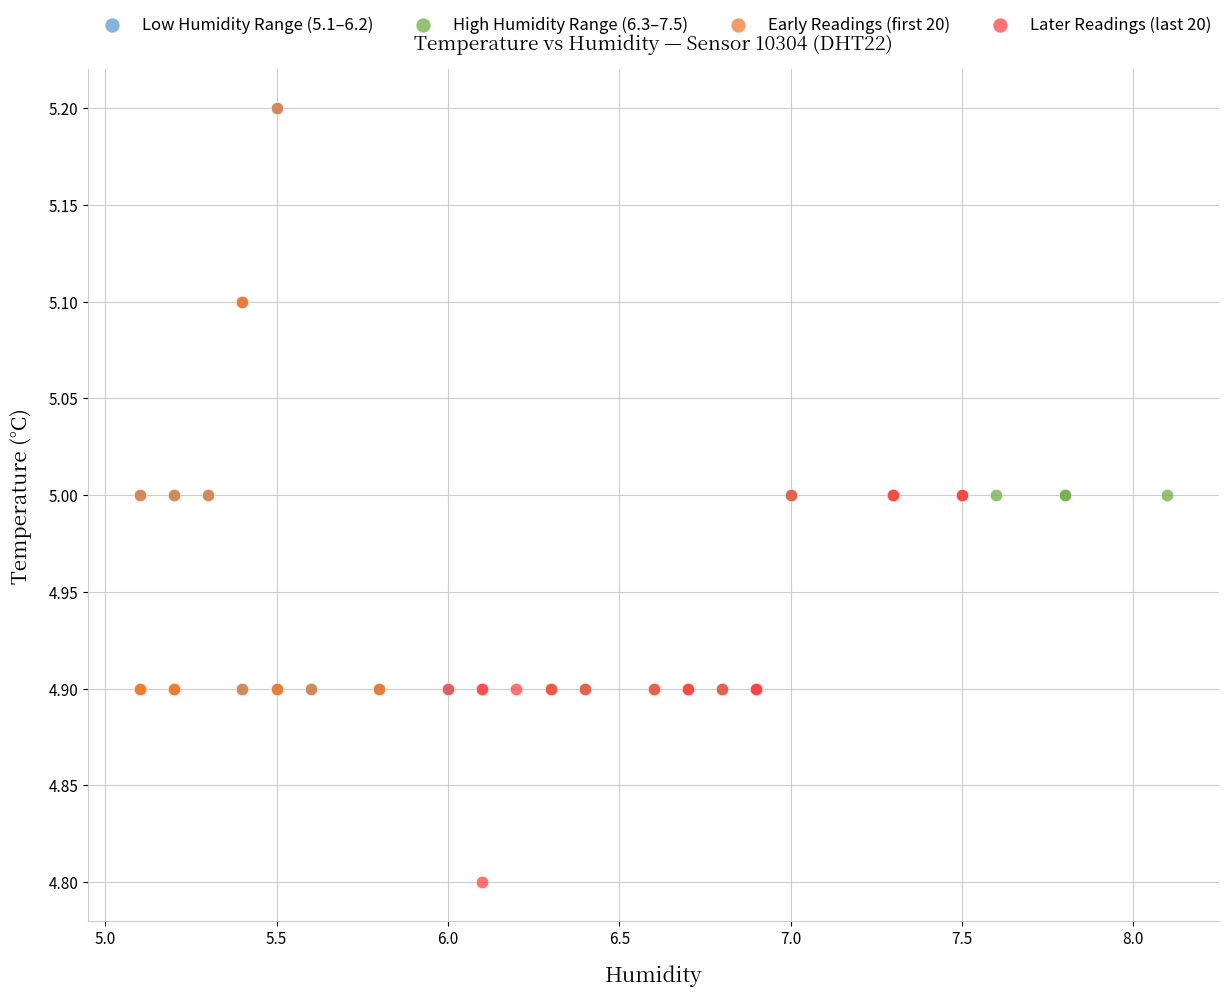

Which series reaches the minimum Y coordinate?

Later Readings (last 20)